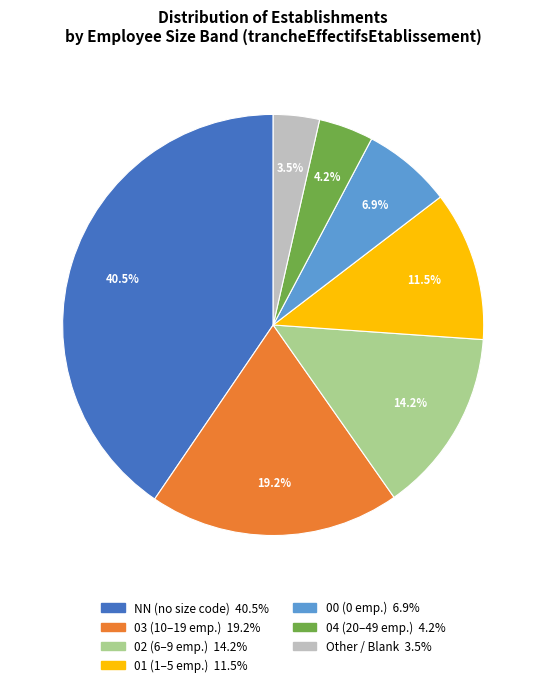

Does any single category account for the majority?

No